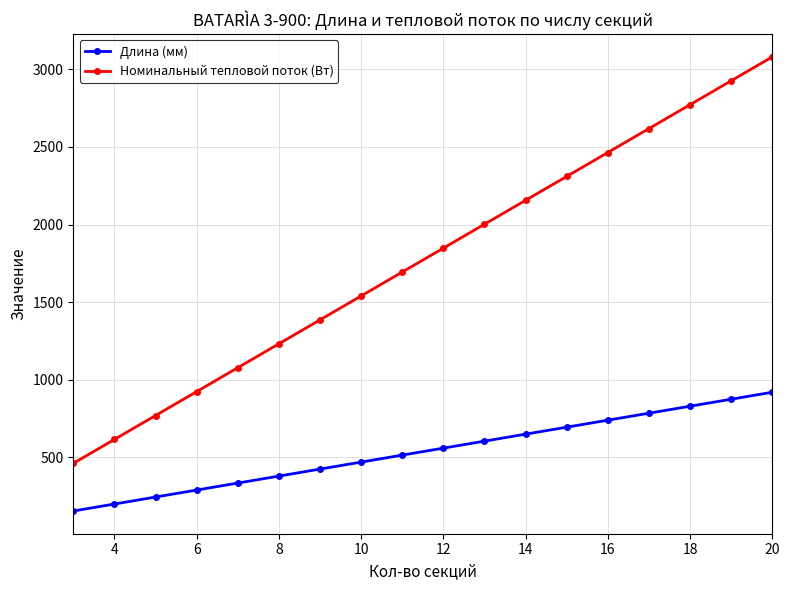

True or false: Длина (мм) and Номинальный тепловой поток (Вт) intersect in this chart.

False